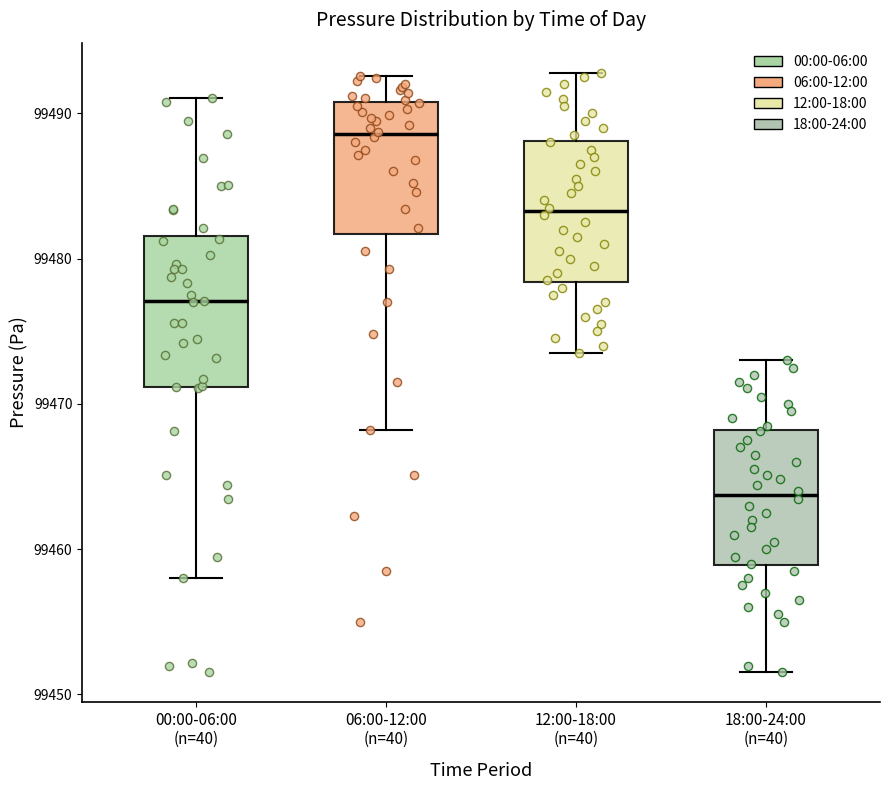

Reading left to right, transcribe this box plot: for each box, give where its median line is, the range the box spans, and where its two whiskers end, as read against the y-axis. The values are not printed on the chart, so give them approximately, as read against the axis.

00:00-06:00 (n=40): median 99477, box 99471 to 99482, whiskers 99458 to 99491
06:00-12:00 (n=40): median 99489, box 99482 to 99491, whiskers 99468 to 99493
12:00-18:00 (n=40): median 99483, box 99478 to 99488, whiskers 99474 to 99493
18:00-24:00 (n=40): median 99464, box 99459 to 99468, whiskers 99452 to 99473